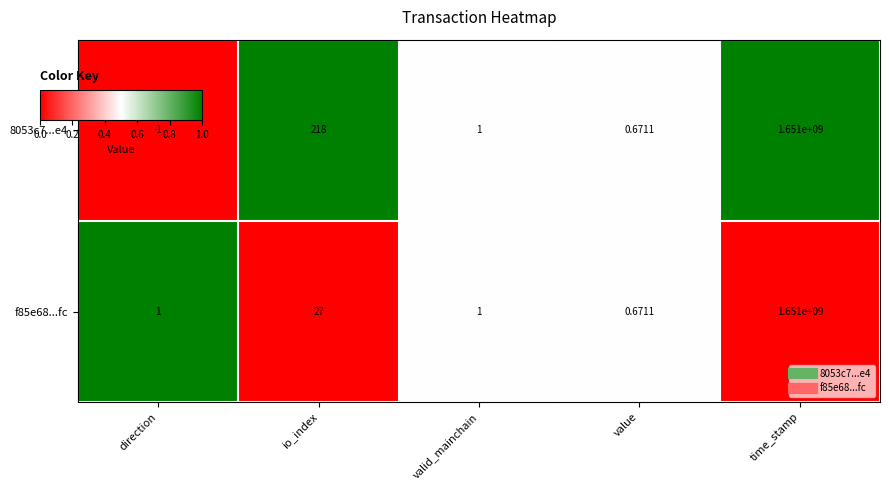

Which series has the largest range (max minus min)?

8053c7...e4